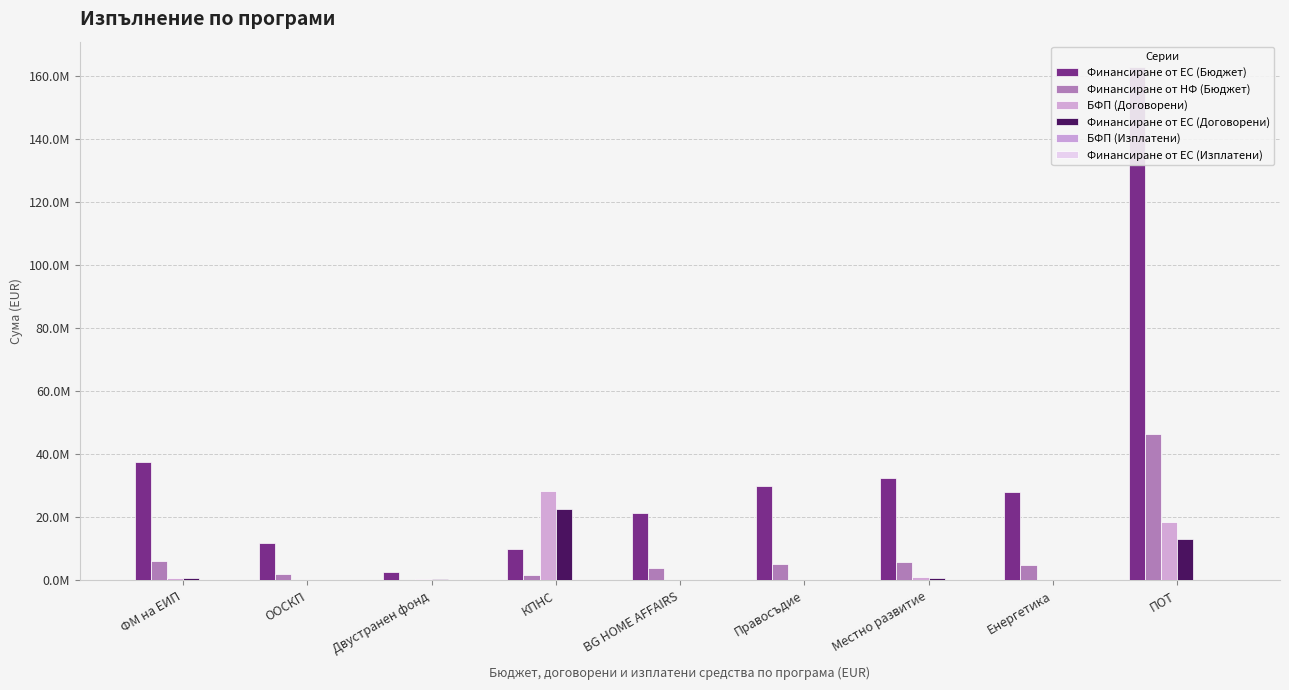

What are all the series names shown in the legend?

Финансиране от ЕС (Бюджет), Финансиране от НФ (Бюджет), БФП (Договорени), Финансиране от ЕС (Договорени), БФП (Изплатени), Финансиране от ЕС (Изплатени)